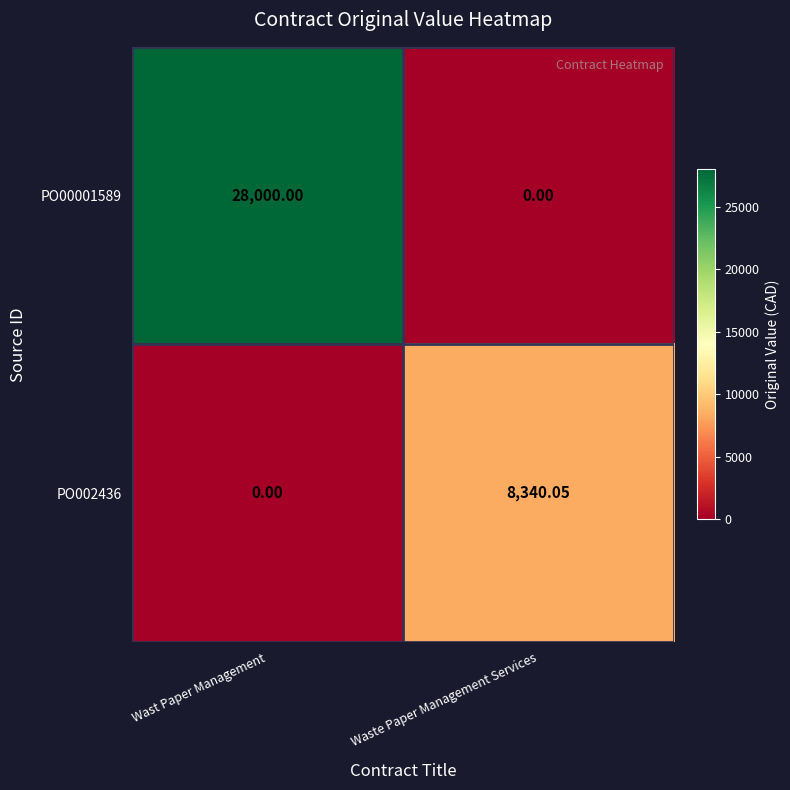

How many data points in PO002436 are less than 8340?

1